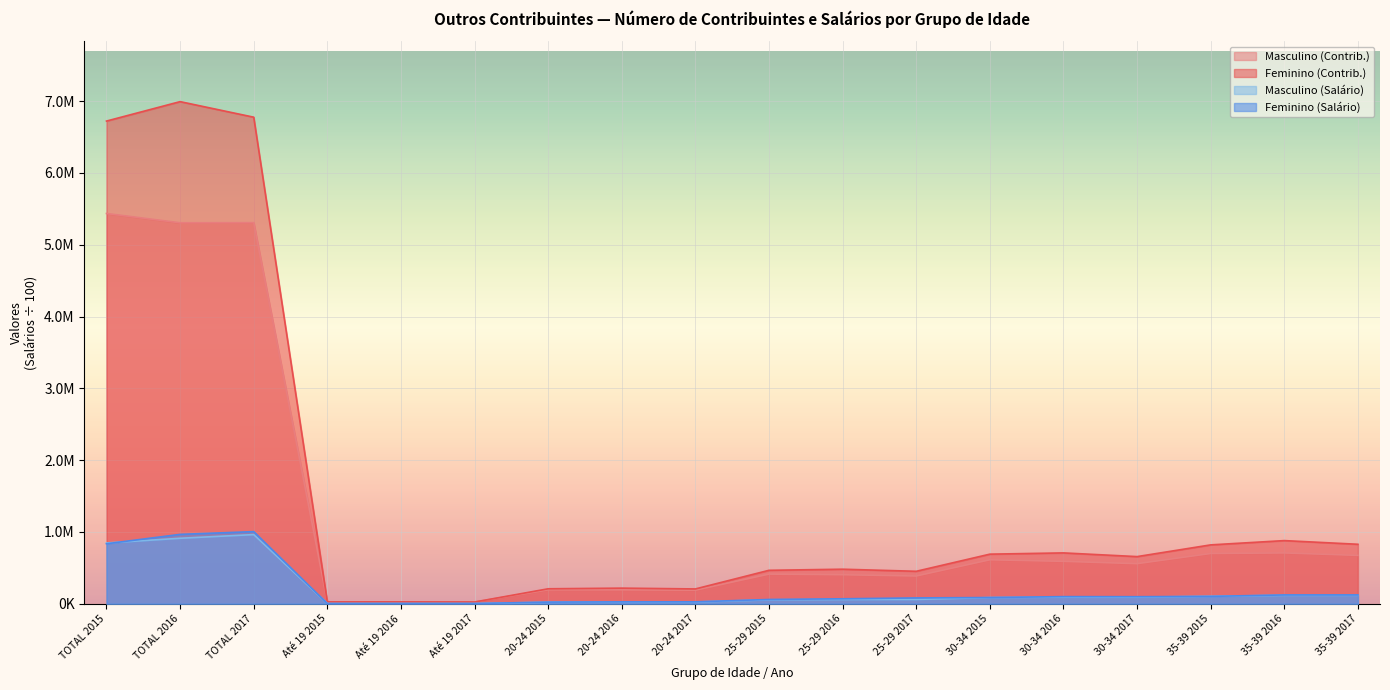

What is the label of the 3rd point from the left?

TOTAL 2017